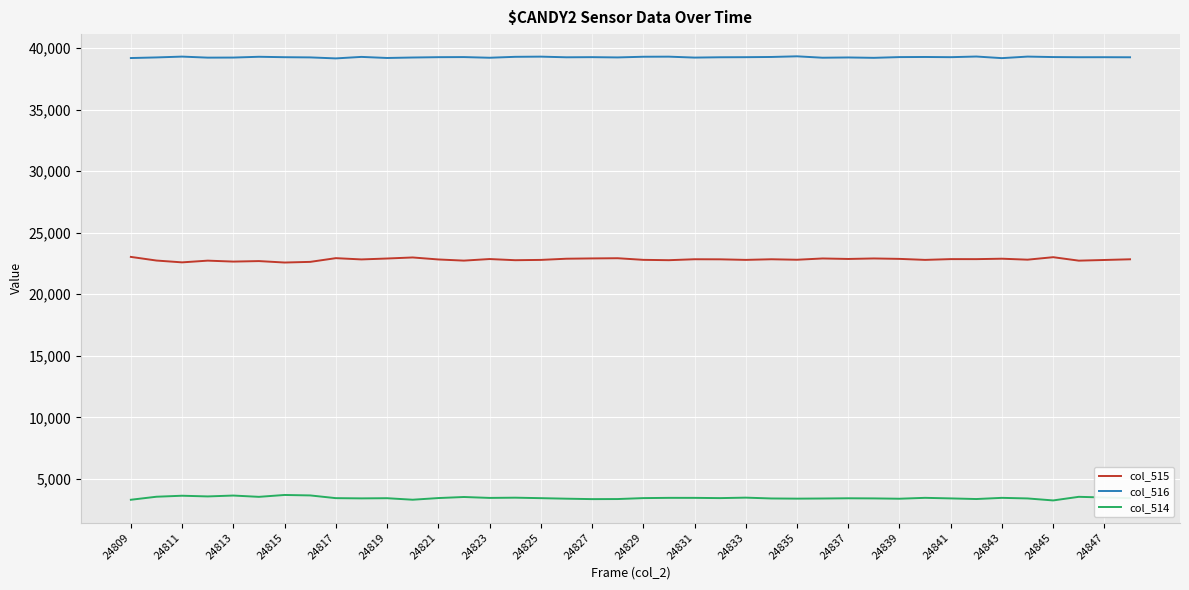

How many categories are shown in the chart?

40